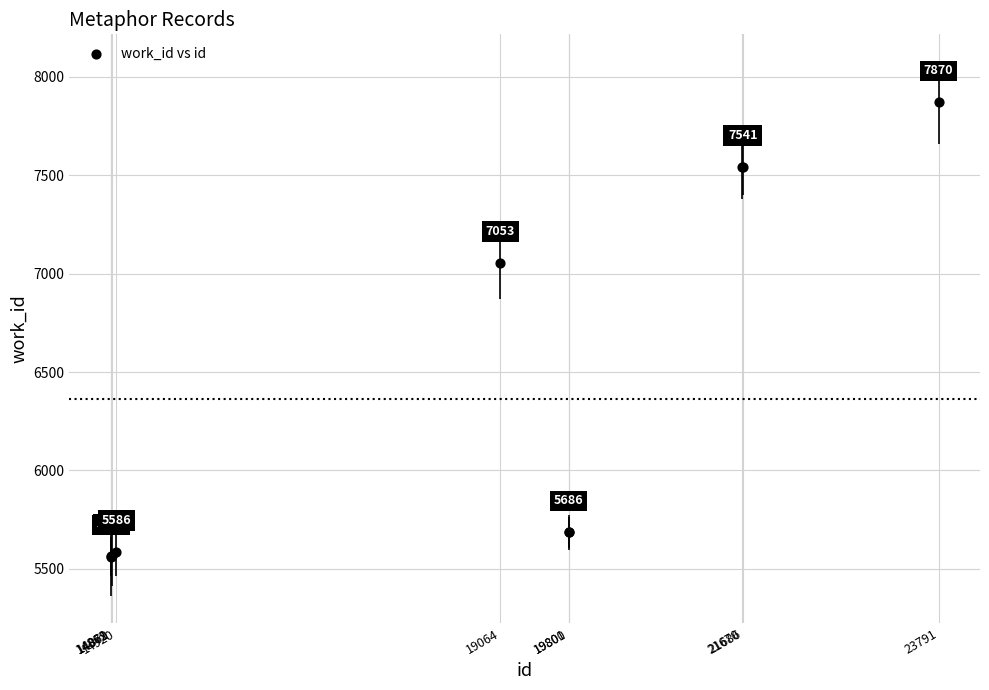

What Y value in the scatter plot is closest to 6716?

7053